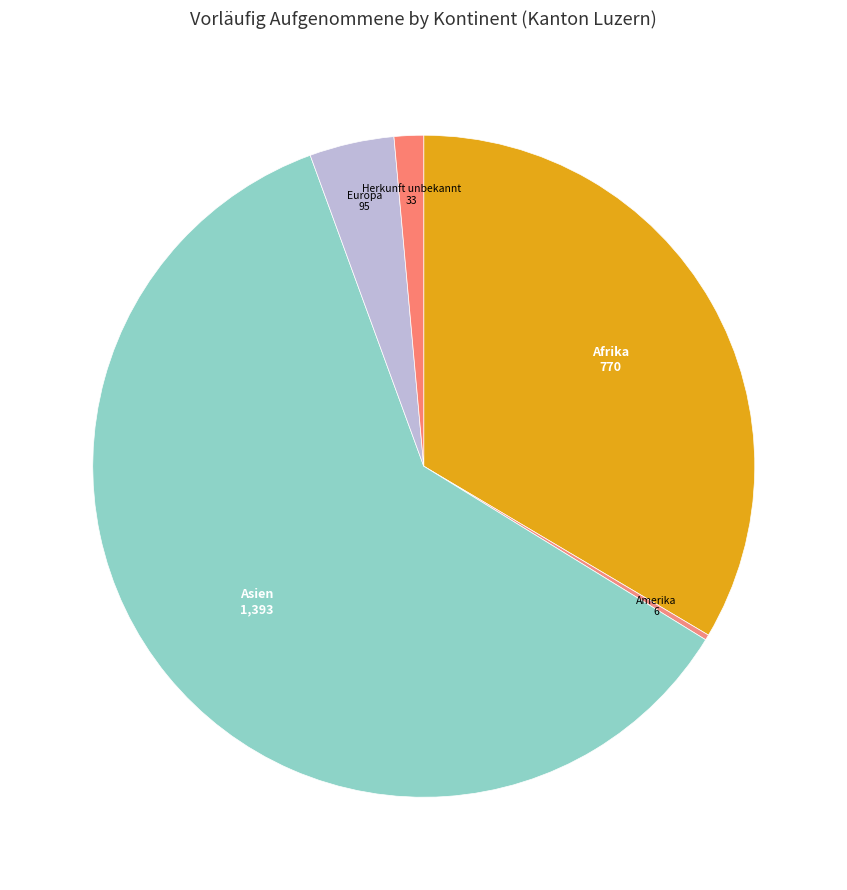

Is the sum of Asien and Europa greater than half?

Yes